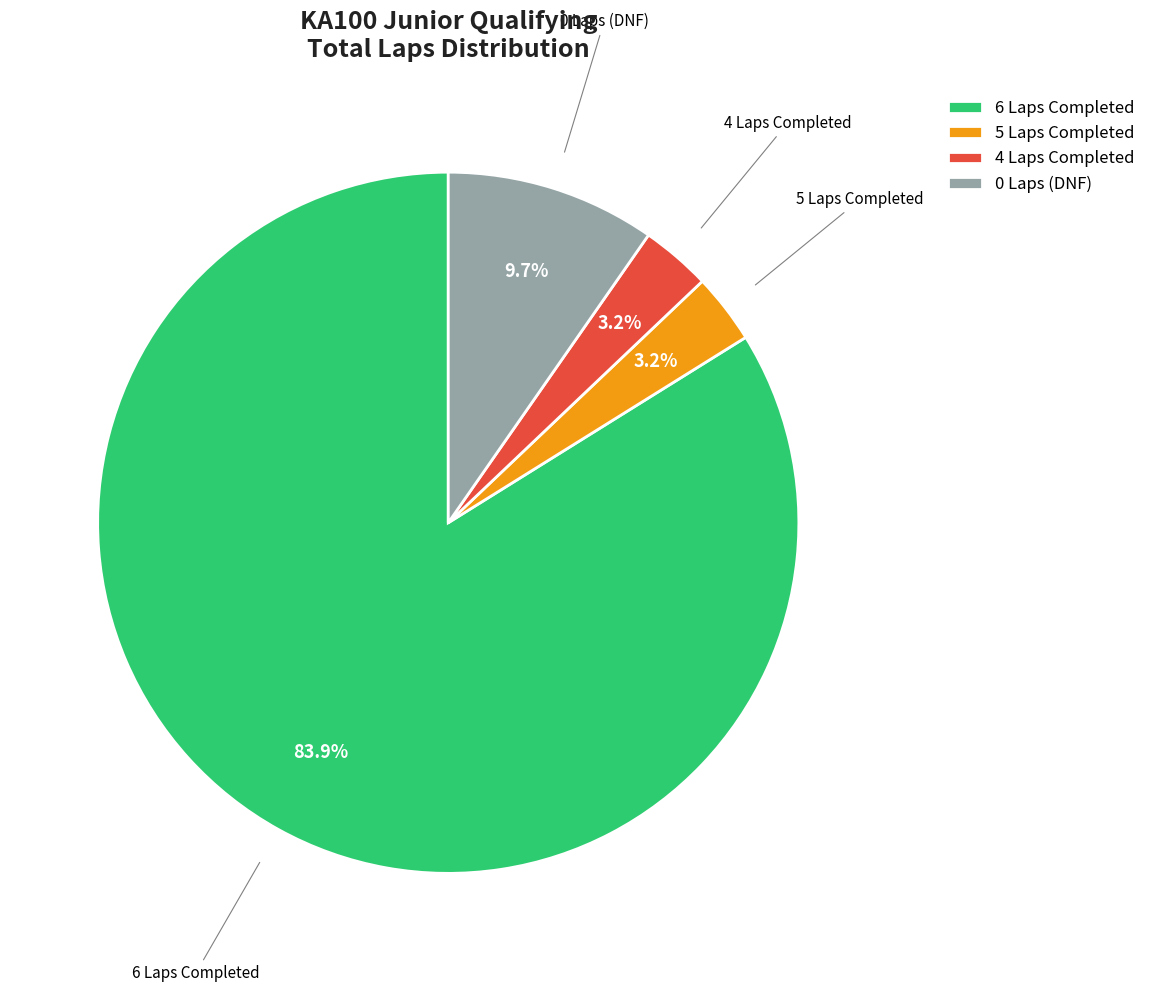

To the nearest percent, what is the difference between the largest and smallest slice percentages?

81%